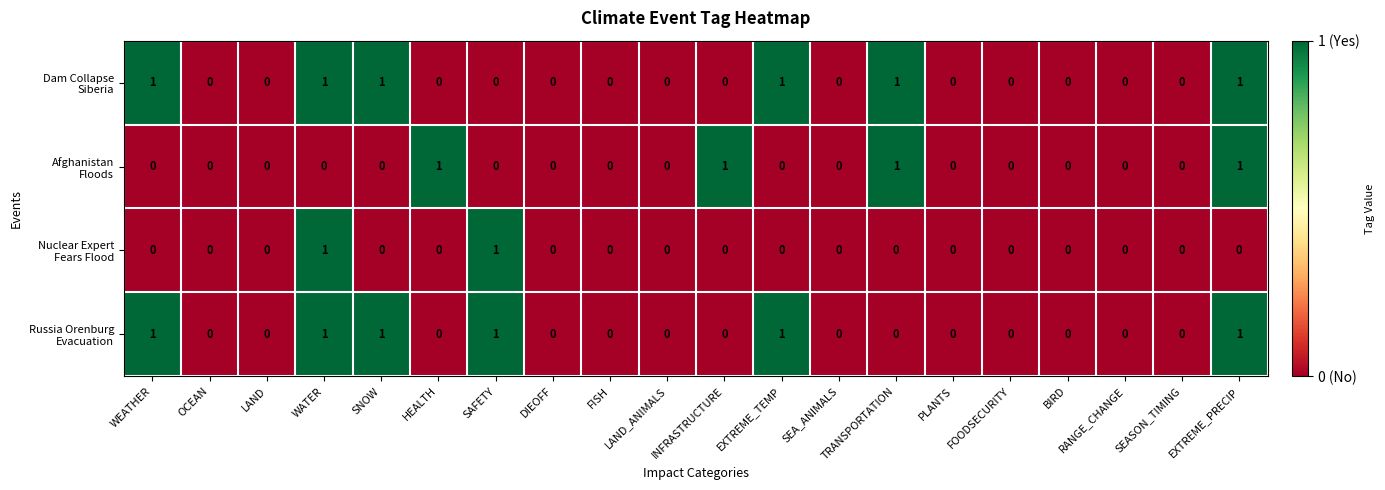

Count the number of categories in the chart.

20